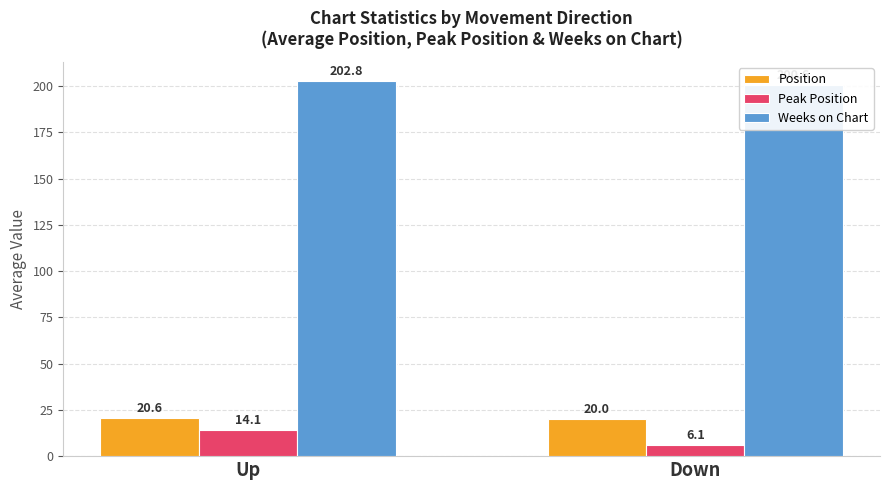

Reading right to left, transcribe all the data shown in this chart.

Position: 20.0	20.6
Peak Position: 6.1	14.1
Weeks on Chart: 200.6	202.8